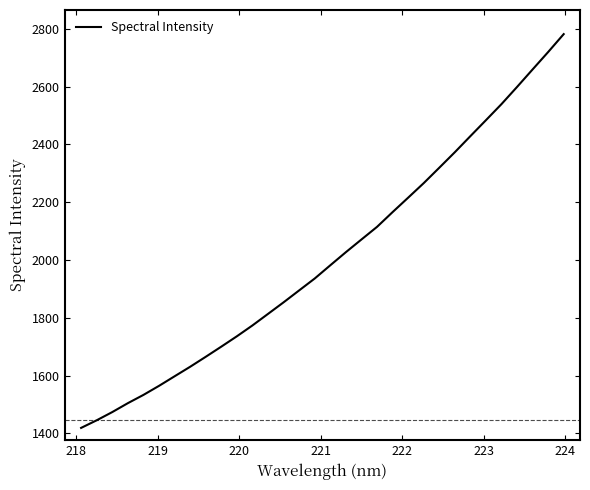

What is the smallest value displayed?

1419.0